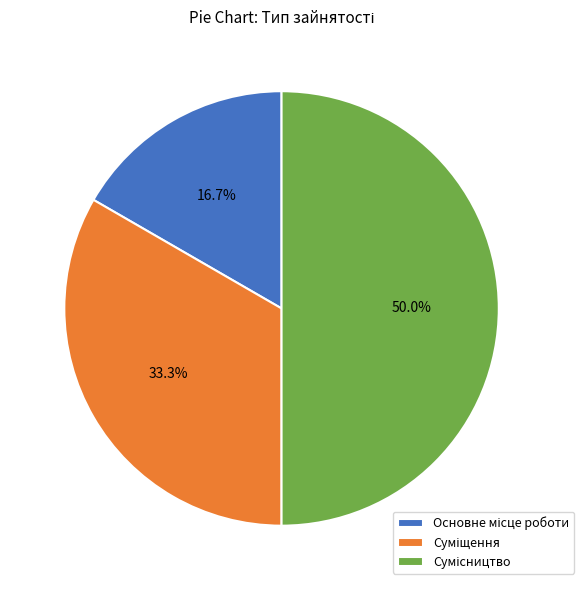

The Сумісництво slice represents 65% of the pie. True or false?

False